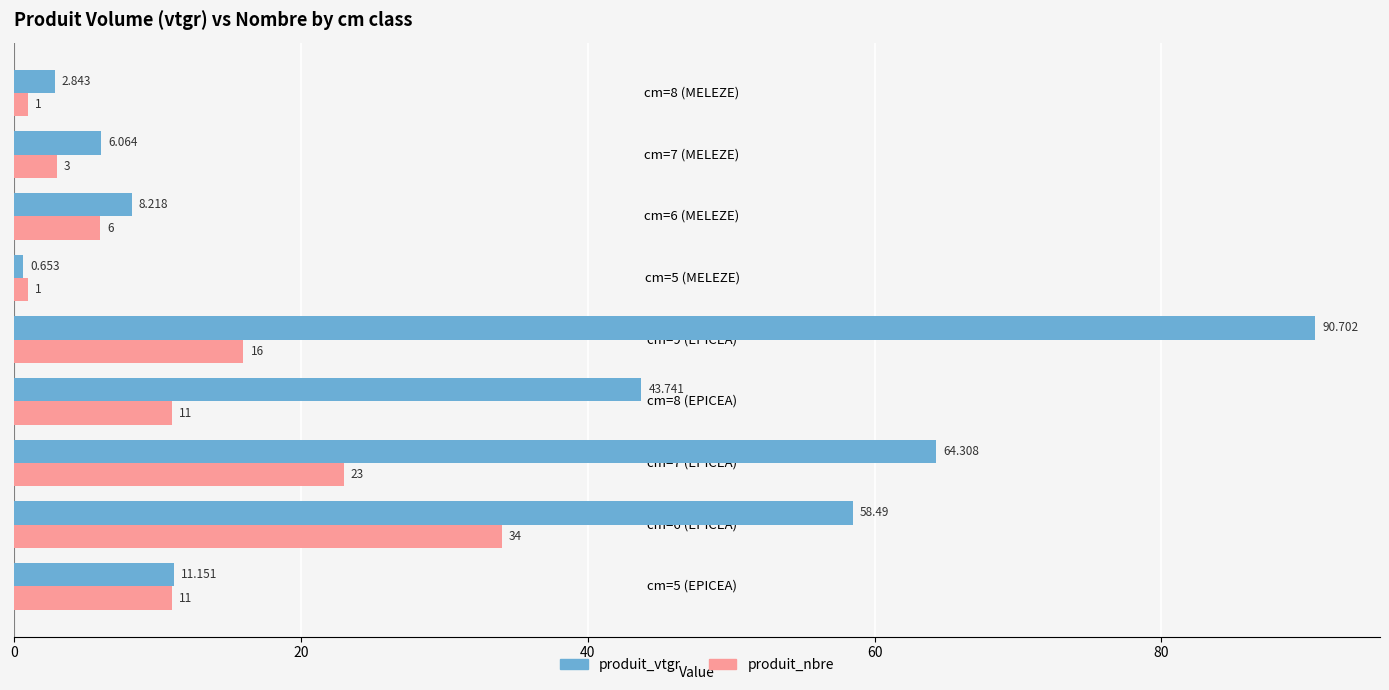

Is the value of produit_nbre at cm=6 (EPICEA) greater than the value of produit_vtgr at cm=7 (EPICEA)?

No